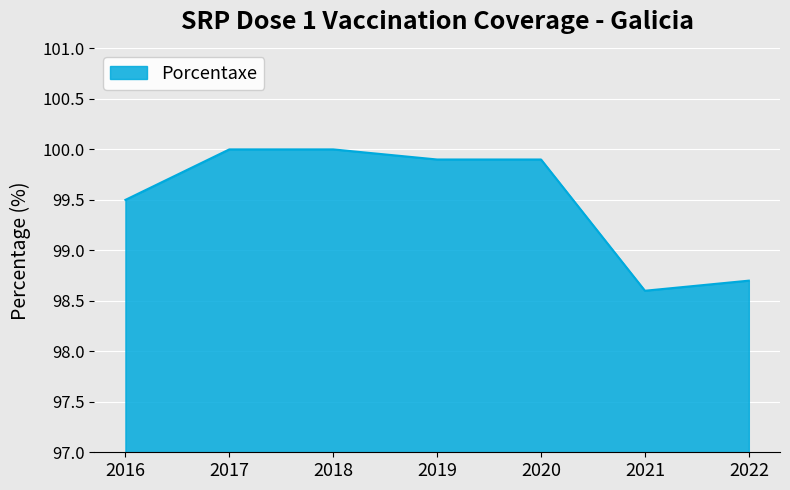

Where is the data nearest to the value 99?

2022